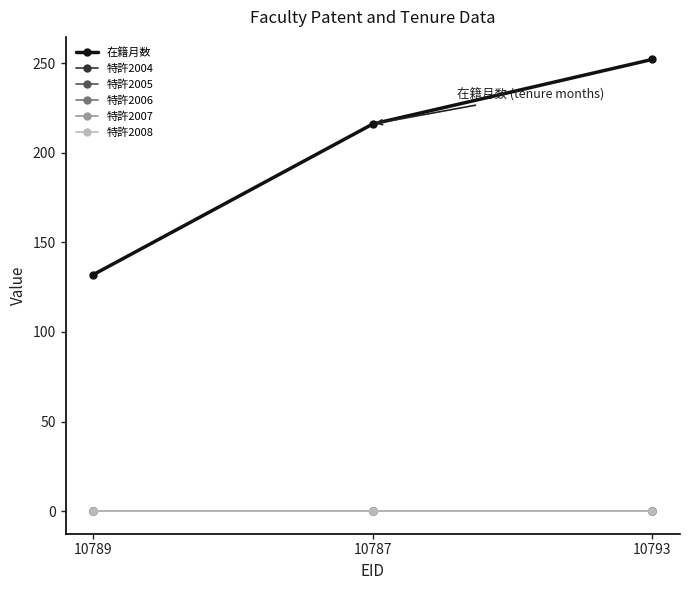

Reading left to right, what are all the values shown in this chart?

在籍月数: 132	216	252
特許2004: 0	0	0
特許2005: 0	0	0
特許2006: 0	0	0
特許2007: 0	0	0
特許2008: 0	0	0